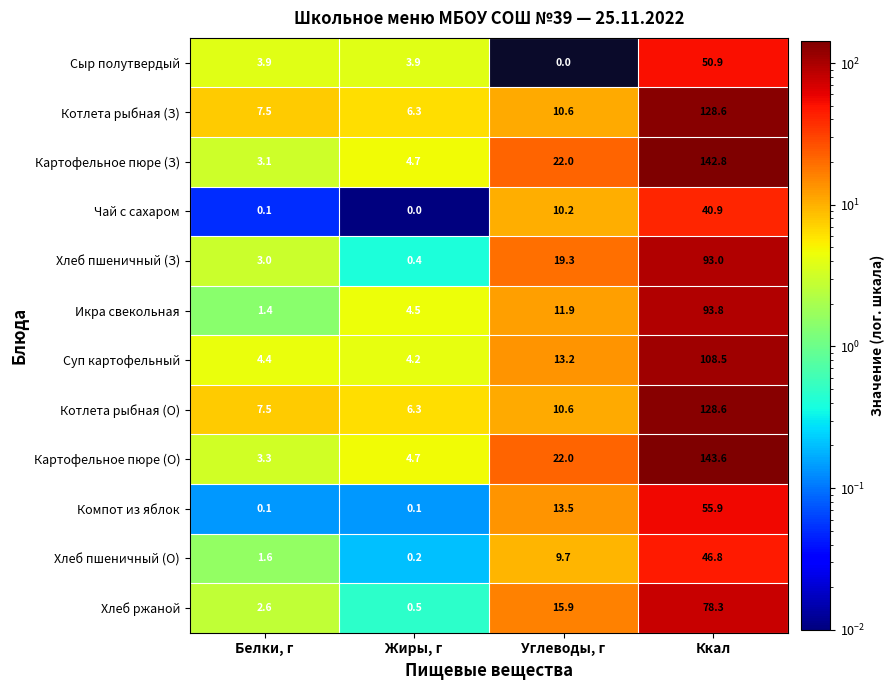

Rank the categories by Хлеб пшеничный (З) value from lowest to highest.

Жиры, г, Белки, г, Углеводы, г, Ккал